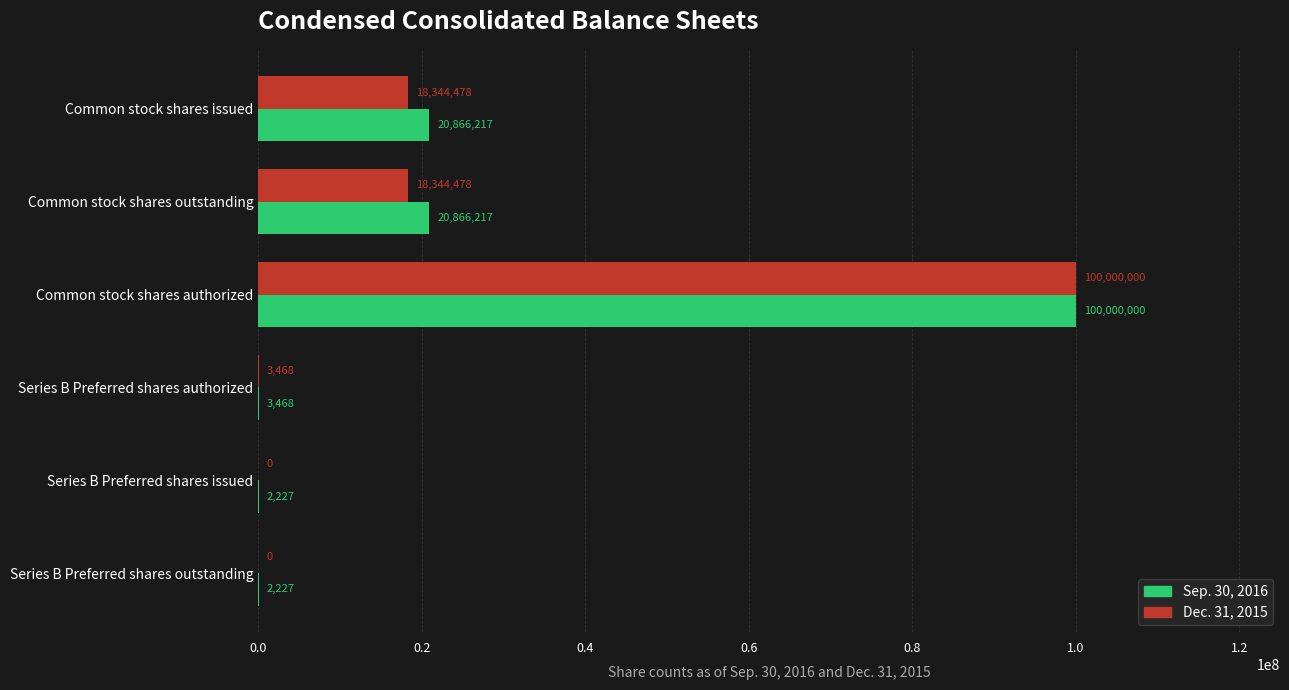

Which series has the largest total across all categories?

Sep. 30, 2016